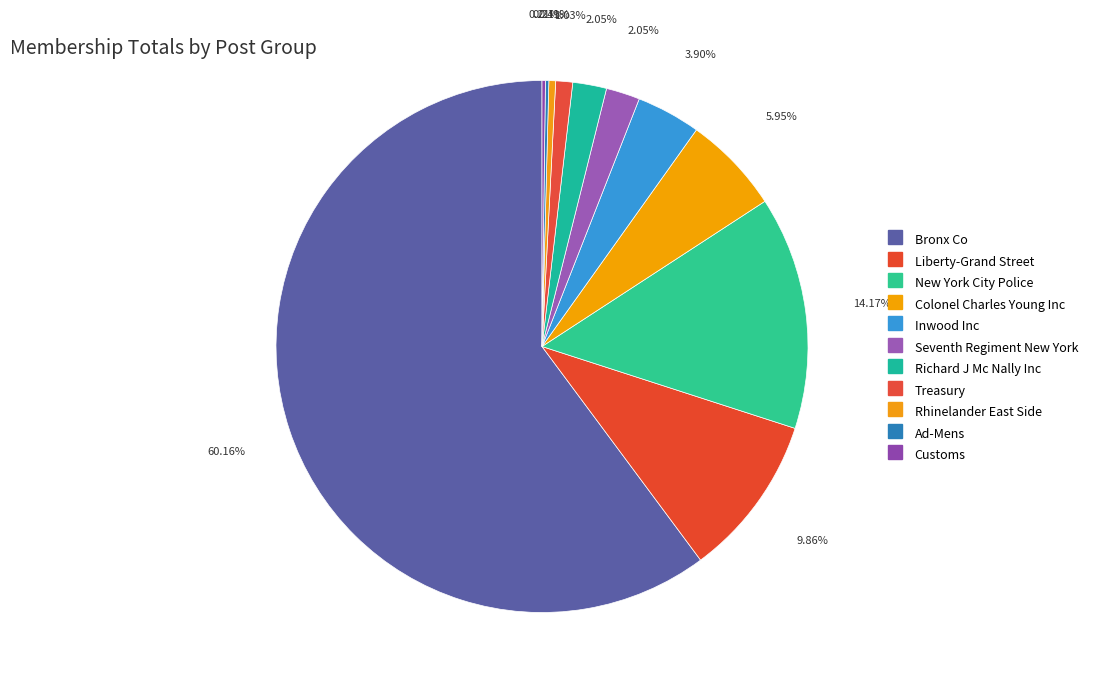

Which category accounts for the majority?

Bronx Co